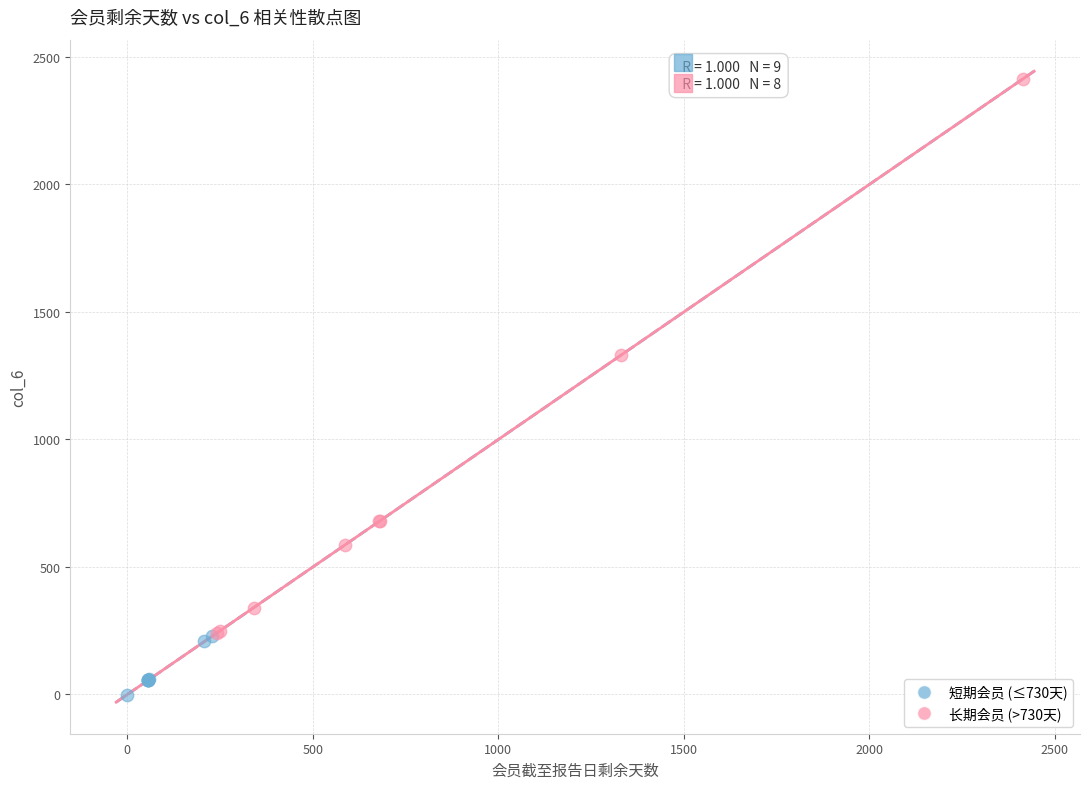

Which series has the widest spread of Y values?

长期会员 (>730天)